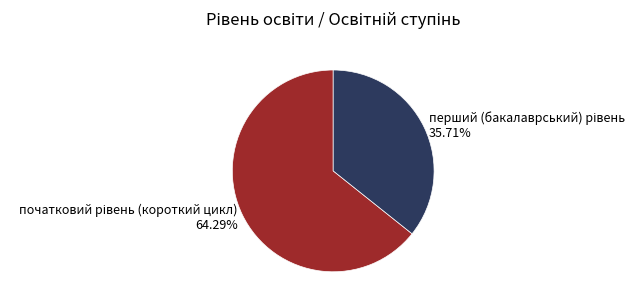

Is there a majority slice in this chart?

Yes